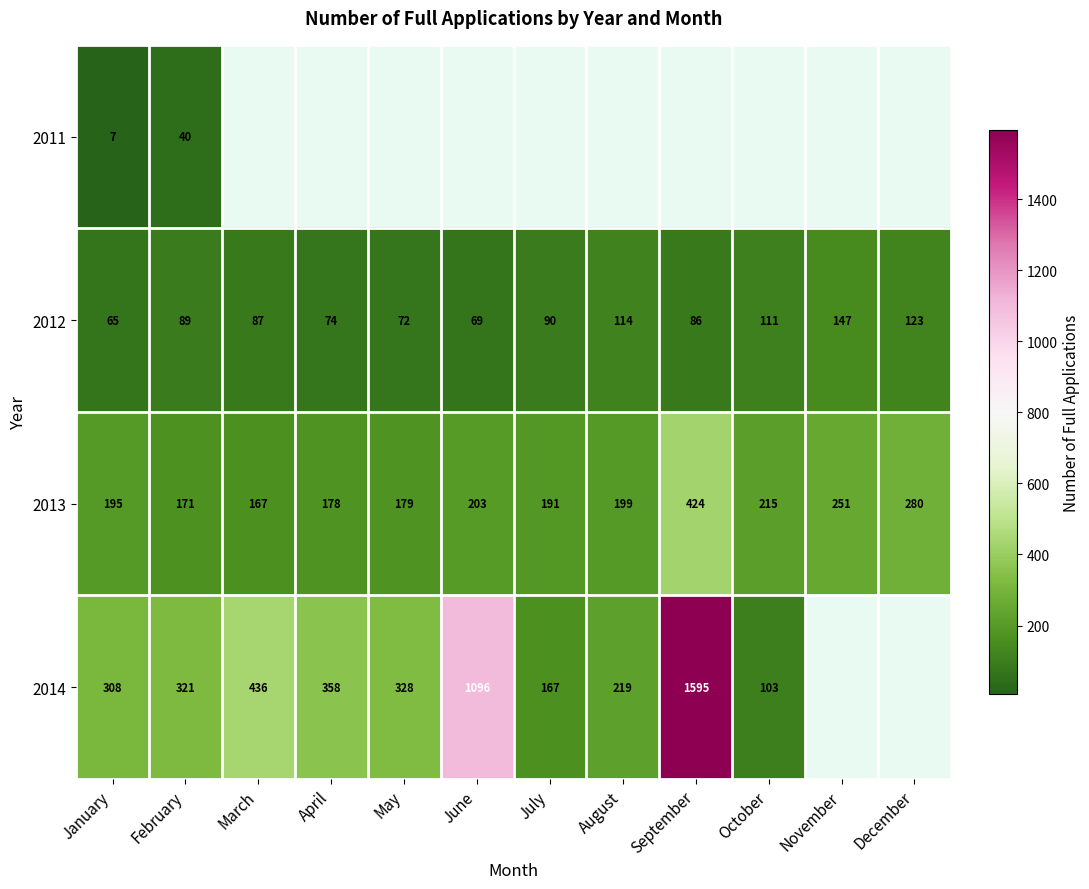

What is the difference between the highest and lowest values at February?

281